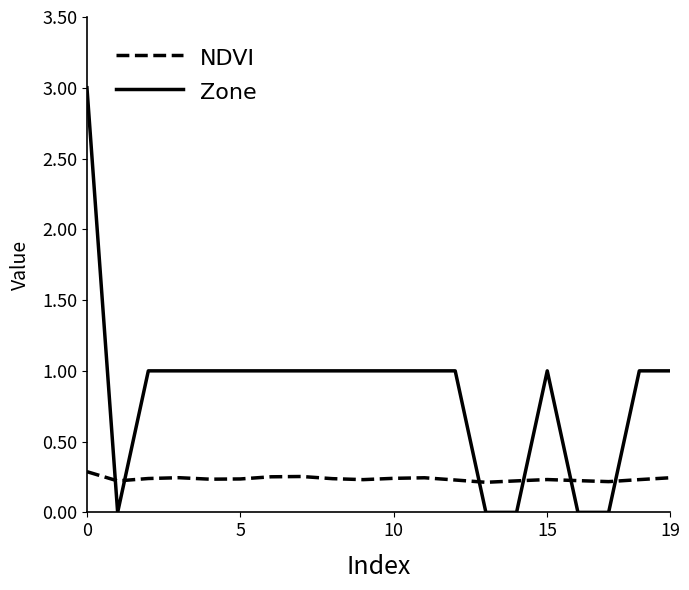

List the series in order of their overall mean, highest first.

Zone, NDVI